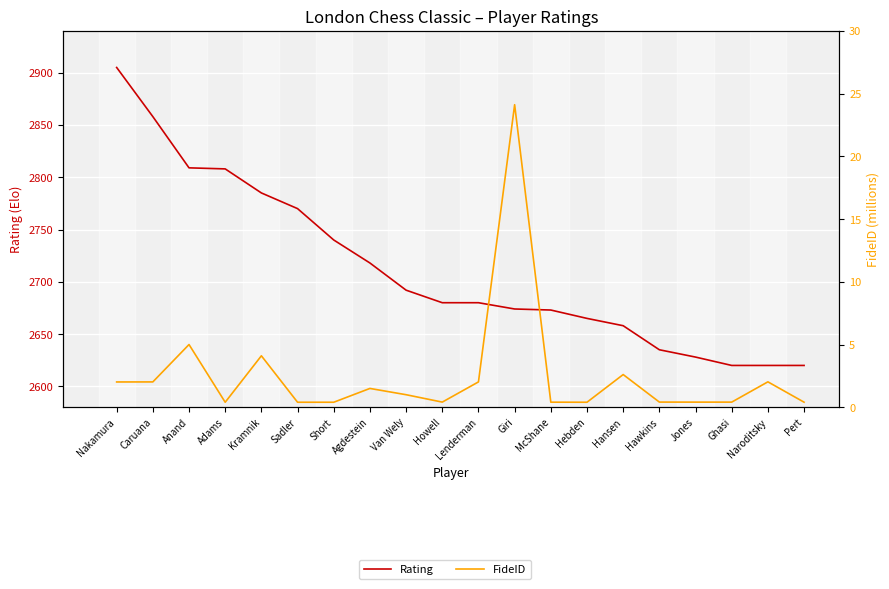

What is the maximum value for Rating?

2905.0